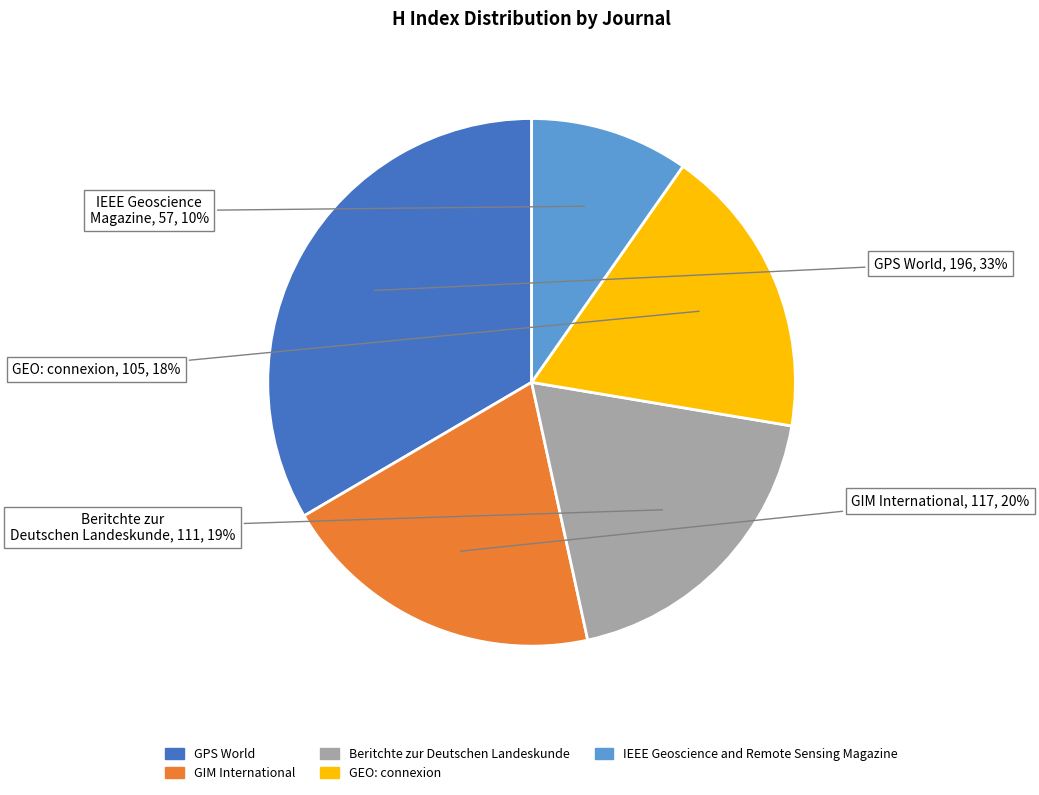

Approximately how many times larger is the value at IEEE Geoscience and Remote Sensing Magazine compared to GIM International?

0.5